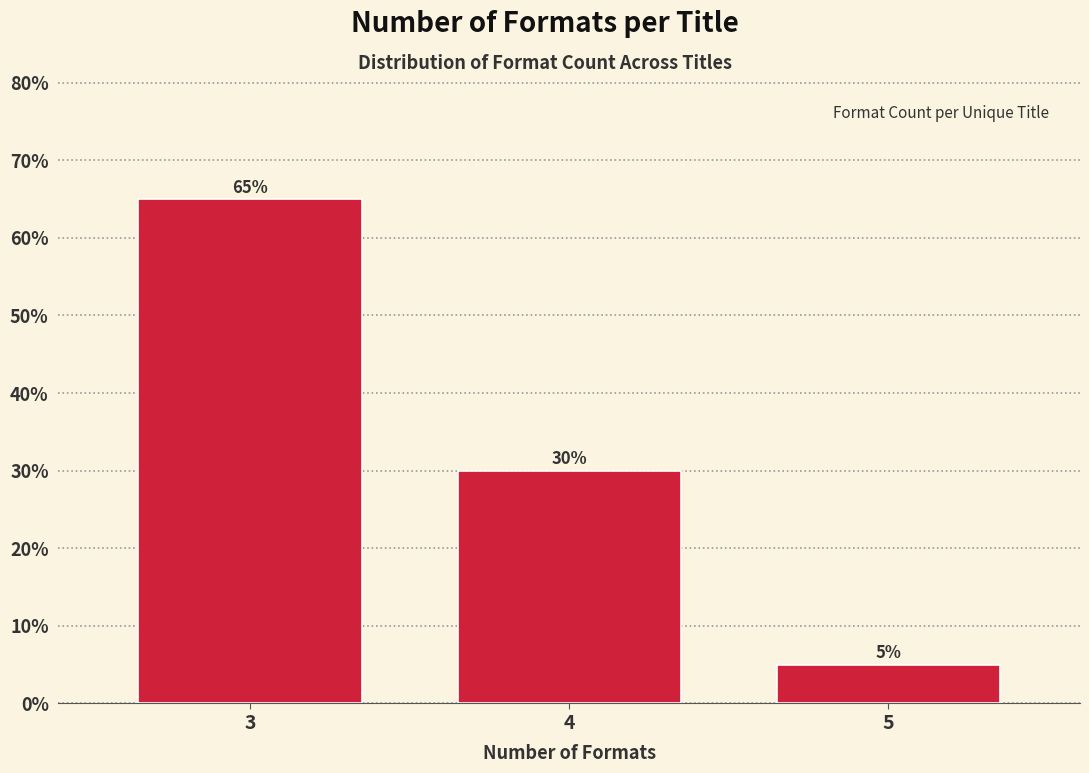

Reading left to right, transcribe all the data shown in this chart.

65	30	5